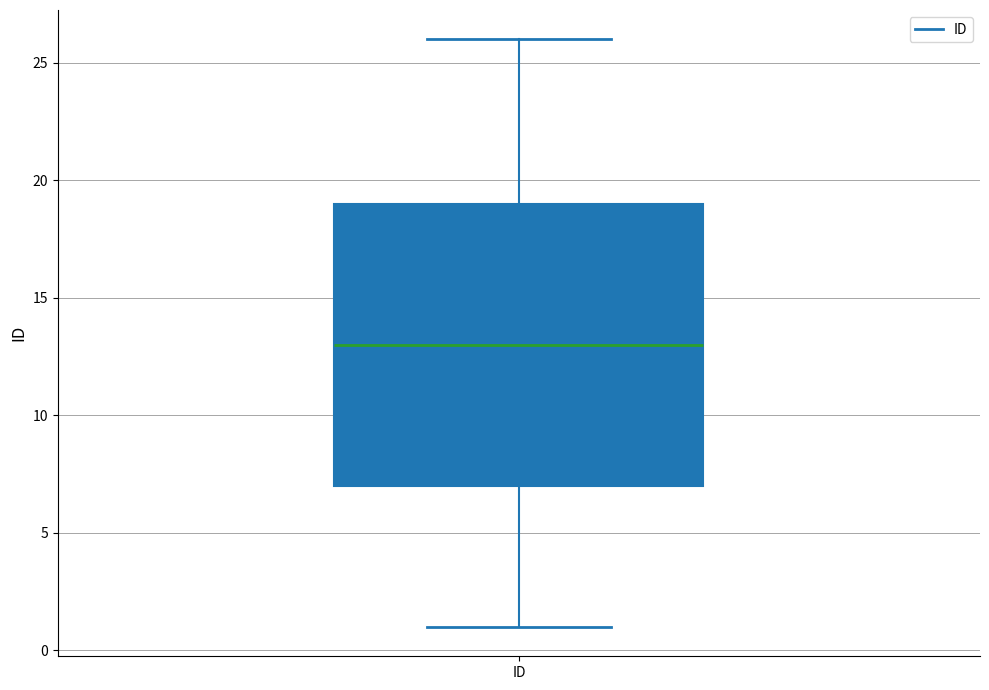

Where does the median line of the box for ID sit on the y-axis? The values are not printed on the chart, so give them approximately, as read against the axis.

13